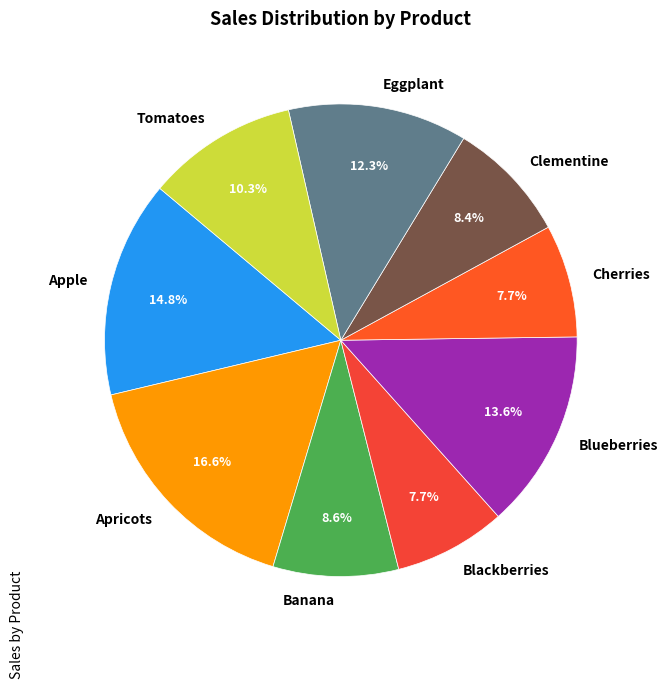

To the nearest percent, what is the combined percentage of Blackberries and Apple?

22%